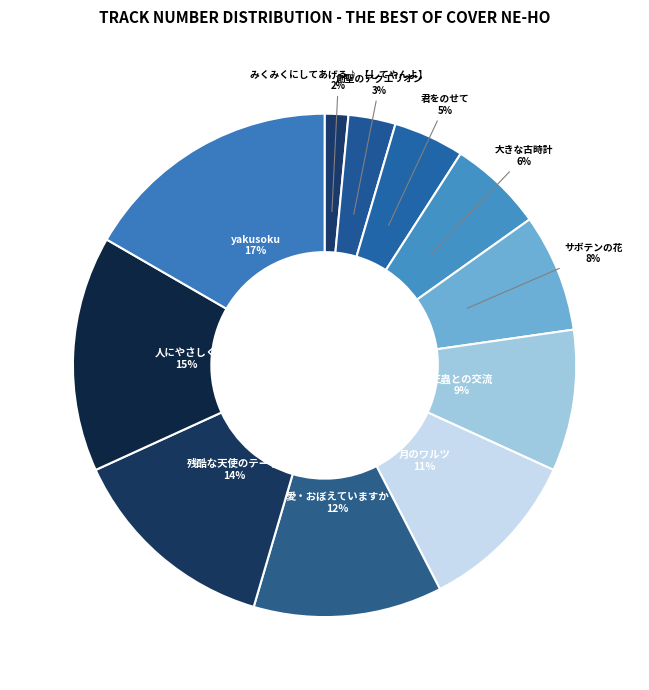

Does 月のワルツ account for over 50% of the chart?

No